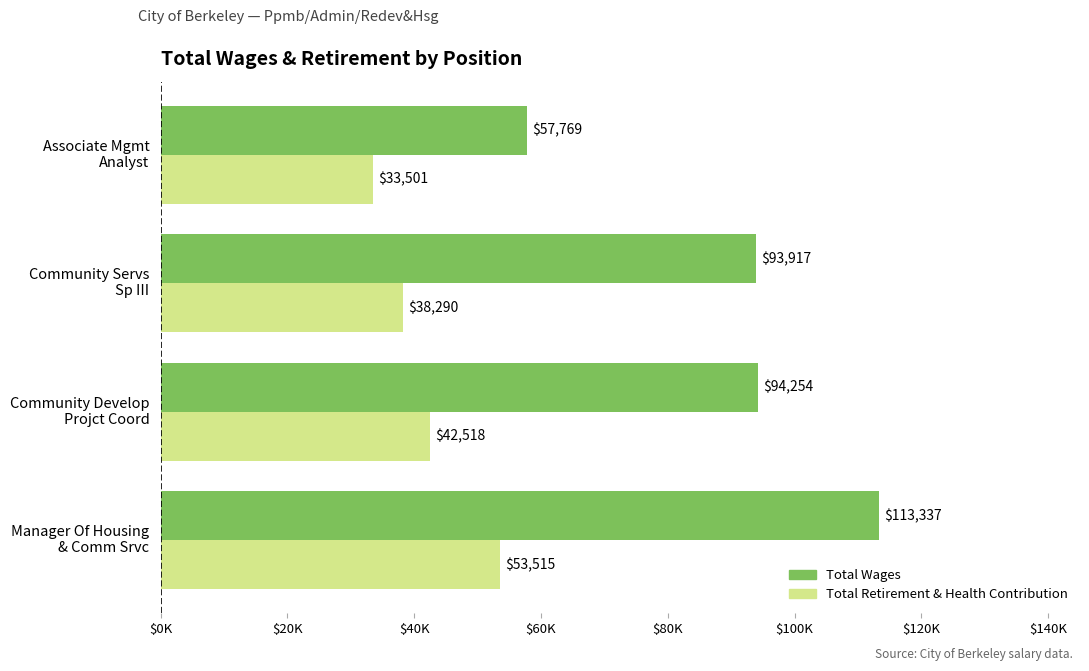

At how many categories does at least one series exceed 44353?

4